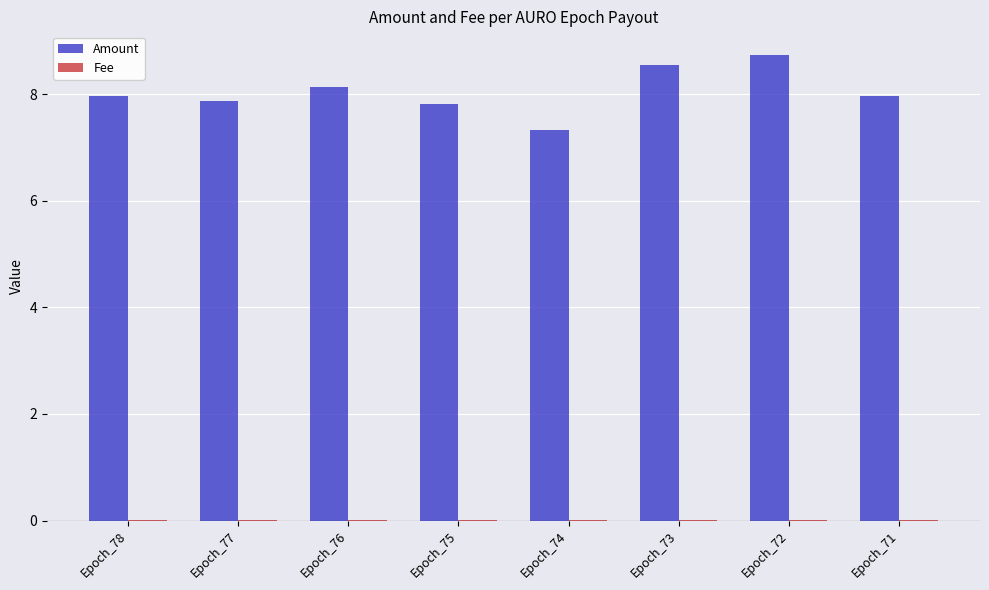

The Amount series shows 8.5 at Epoch_73. True or false?

True